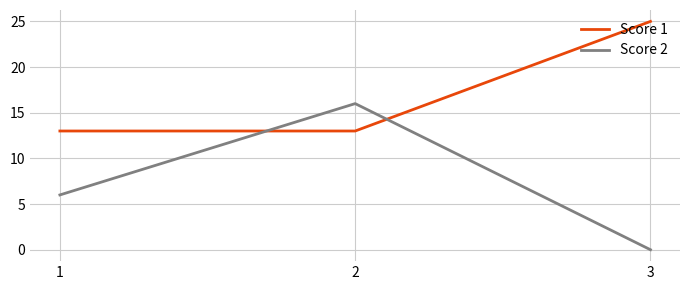

At how many categories does at least one series exceed 3?

3